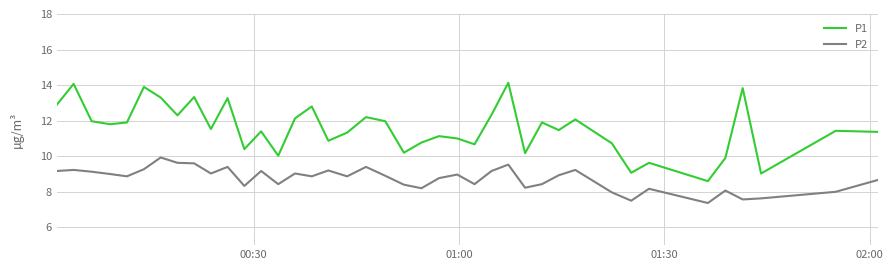

What is the smallest value displayed?

7.4